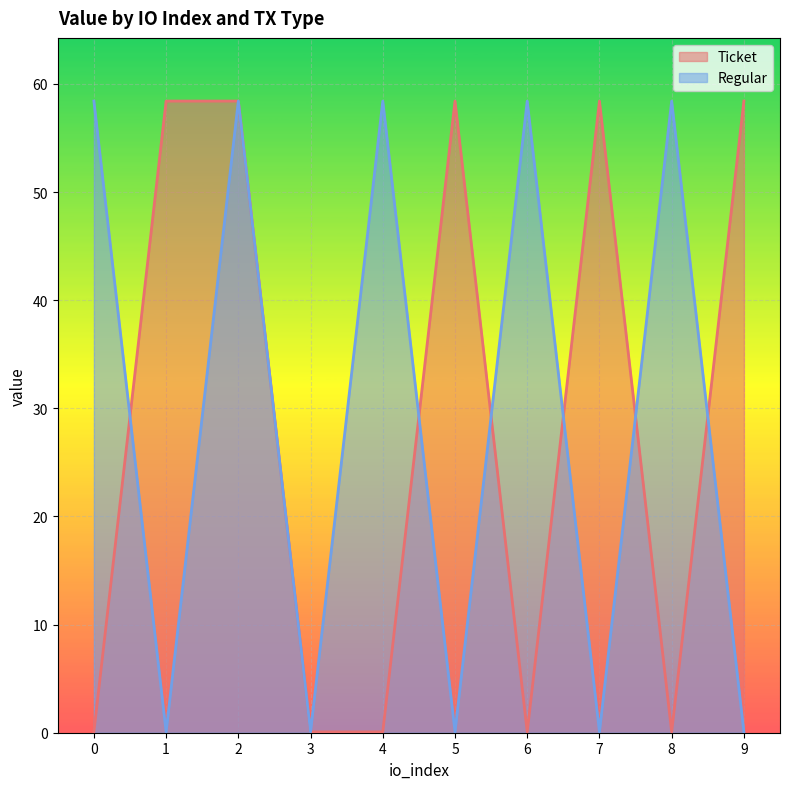

Is the value of Ticket at 8 greater than the value of Regular at 8?

No